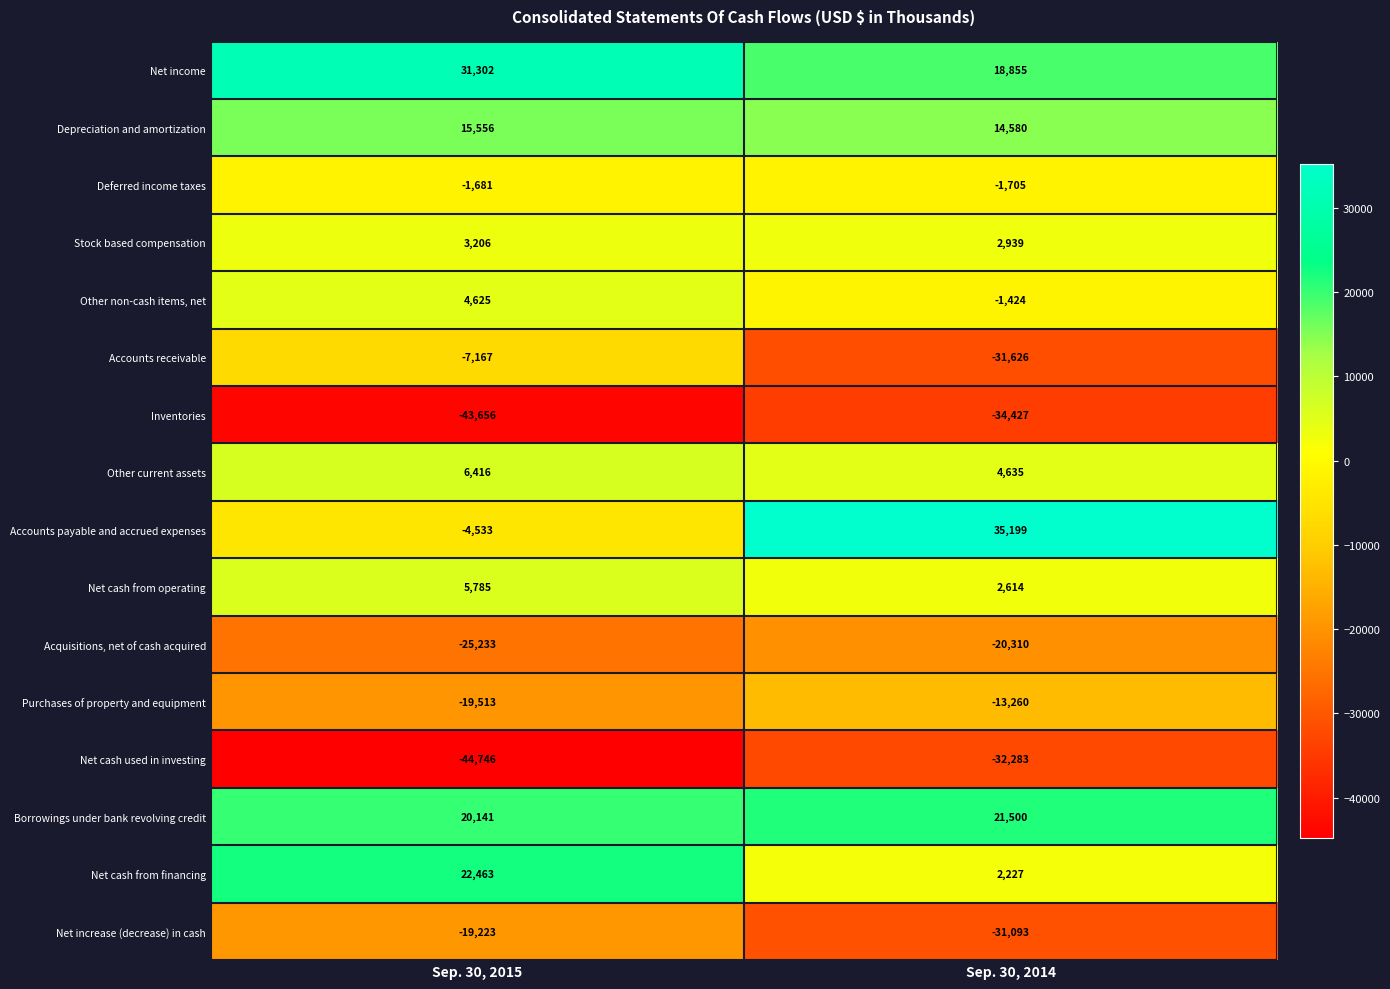

The Depreciation and amortization series shows 14580 at Sep. 30, 2014. True or false?

True